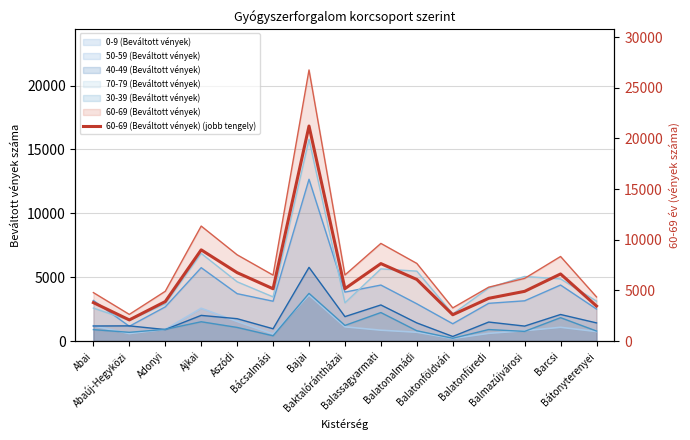

What is the average value?

6172